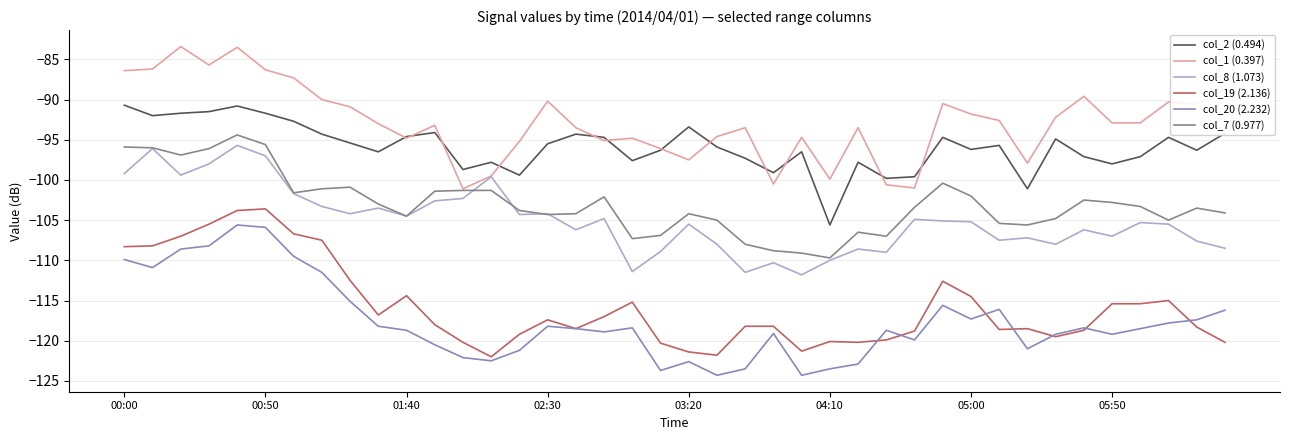

What are all the series names shown in the legend?

col_2 (0.494), col_1 (0.397), col_8 (1.073), col_19 (2.136), col_20 (2.232), col_7 (0.977)